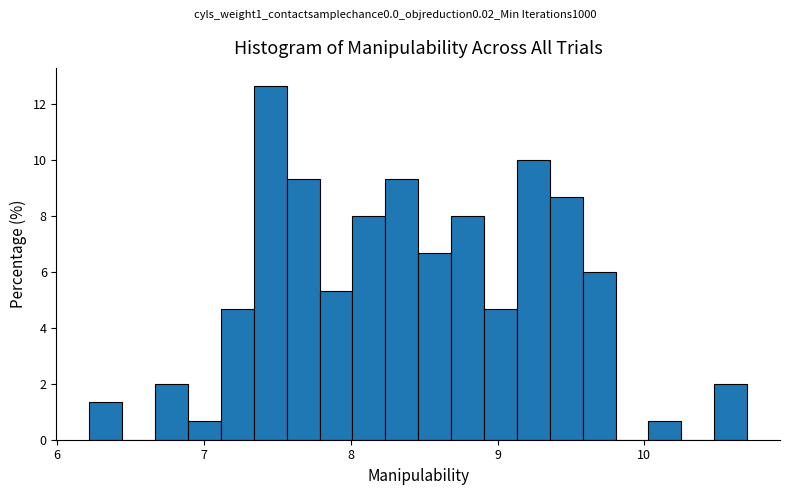

Read against the x-axis, roughly where is the centre of the tallest bar?

7.5